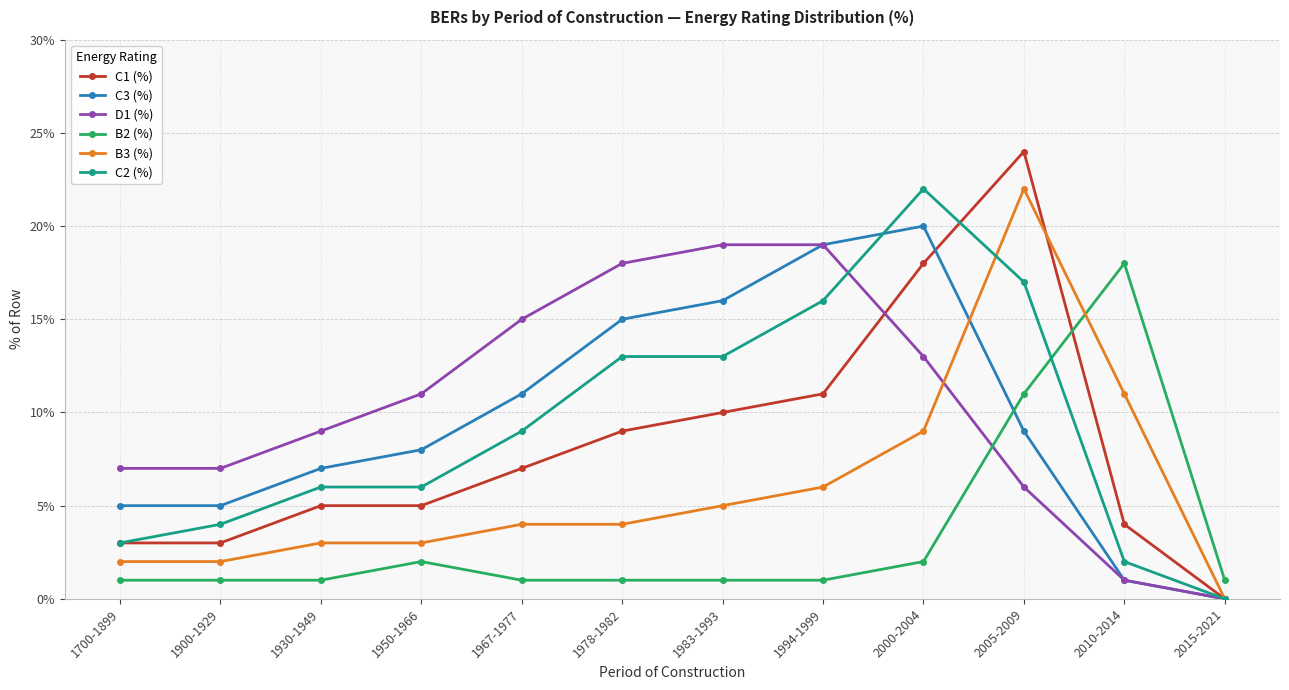

What is the average value of the C1 (%) series?

8